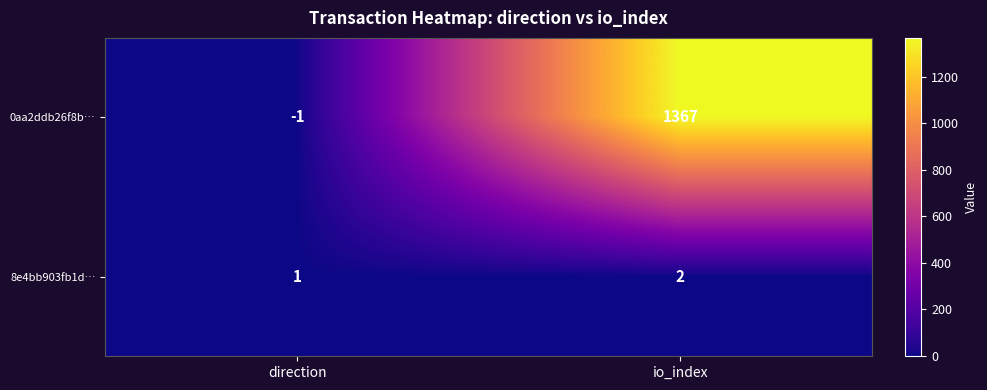

How many data points does each series have?

2